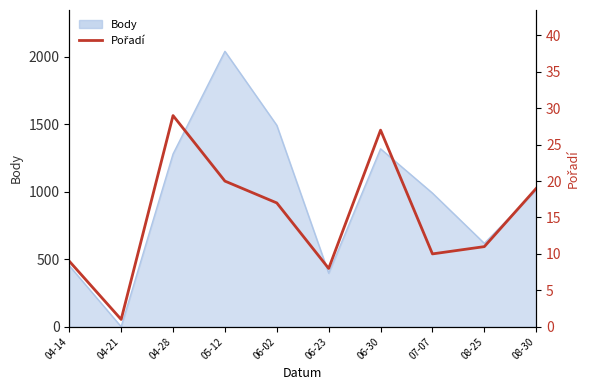

At which category does the data reach its first local valley?

04-21